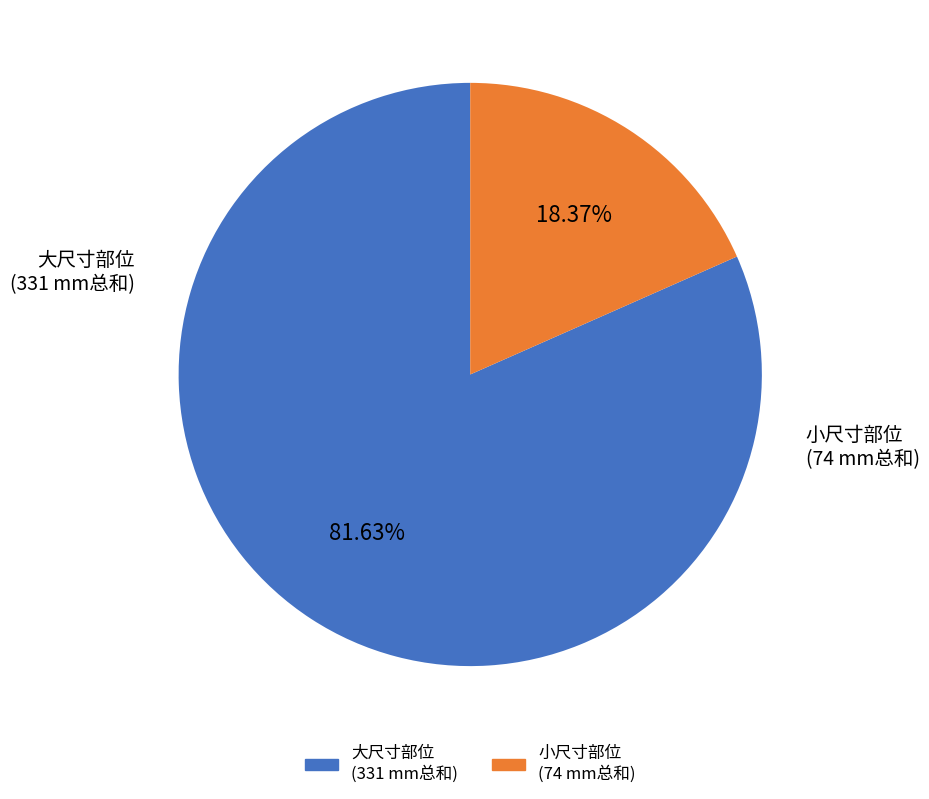

Is there a majority slice in this chart?

Yes